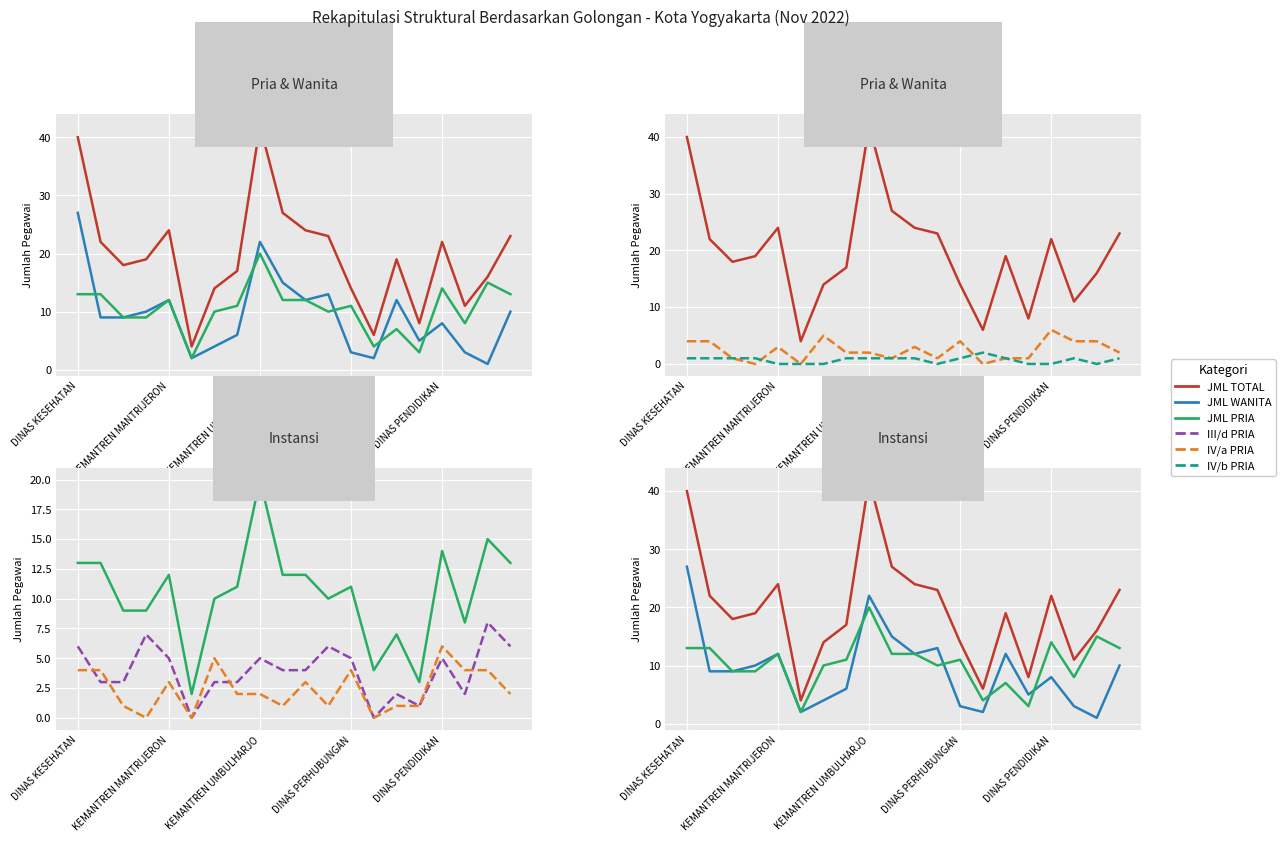

Reading left to right, transcribe all the data shown in this chart.

JML TOTAL: 40	22	18	19	24	4	14	17	42	27	24	23	14	6	19	8	22	11	16	23
JML WANITA: 27	9	9	10	12	2	4	6	22	15	12	13	3	2	12	5	8	3	1	10
JML PRIA: 13	13	9	9	12	2	10	11	20	12	12	10	11	4	7	3	14	8	15	13
IV/a PRIA: 4	4	1	0	3	0	5	2	2	1	3	1	4	0	1	1	6	4	4	2
IV/b PRIA: 1	1	1	1	0	0	0	1	1	1	1	0	1	2	1	0	0	1	0	1
III/d PRIA: 6	3	3	7	5	0	3	3	5	4	4	6	5	0	2	1	5	2	8	6